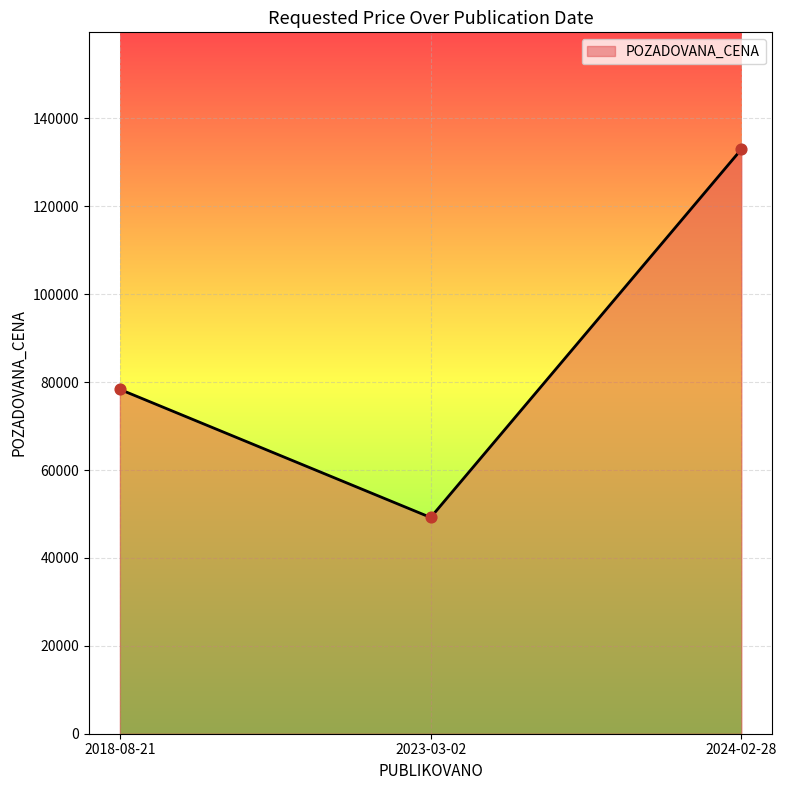

What is the ratio of the value at 2024-02-28 to the value at 2023-03-02?

2.7